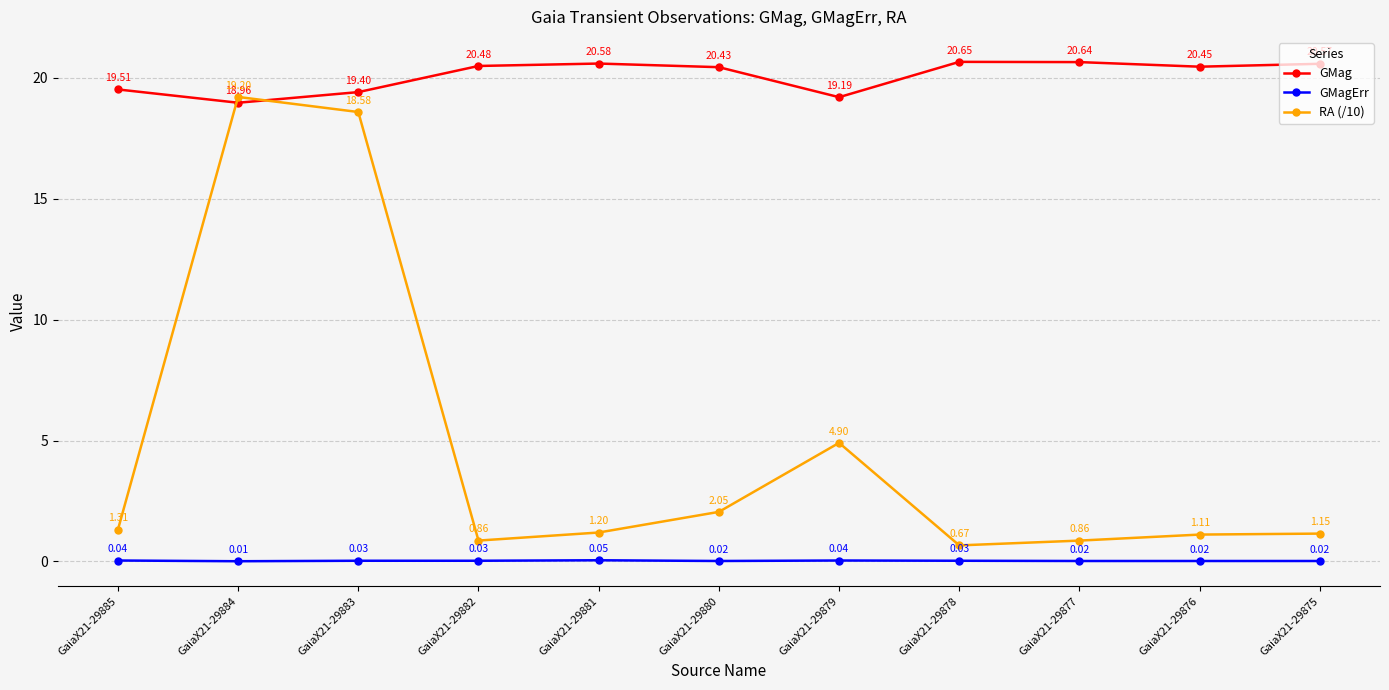

What is the average value of the GMag series?

20.1